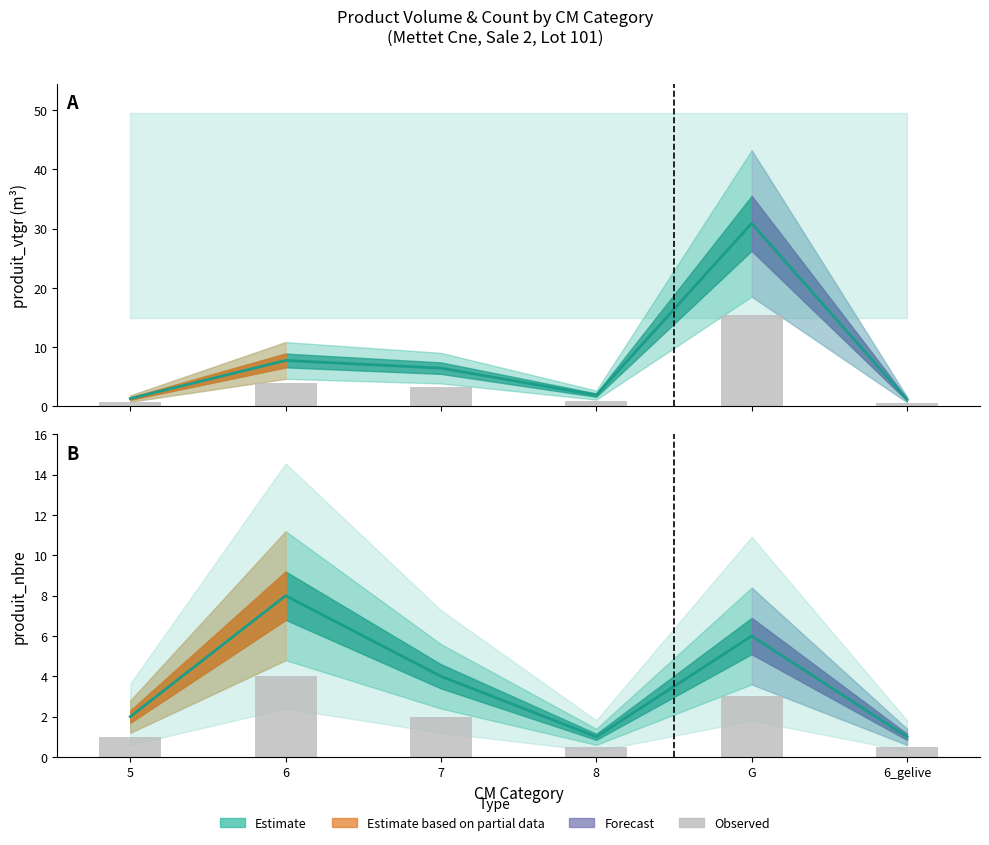

Reading left to right, transcribe all the data shown in this chart.

produit_vtgr (bar): 0.7	3.9	3.2	1.0	15.4	0.6
produit_nbre (bar): 1.0	4.0	2.0	0.5	3.0	0.5